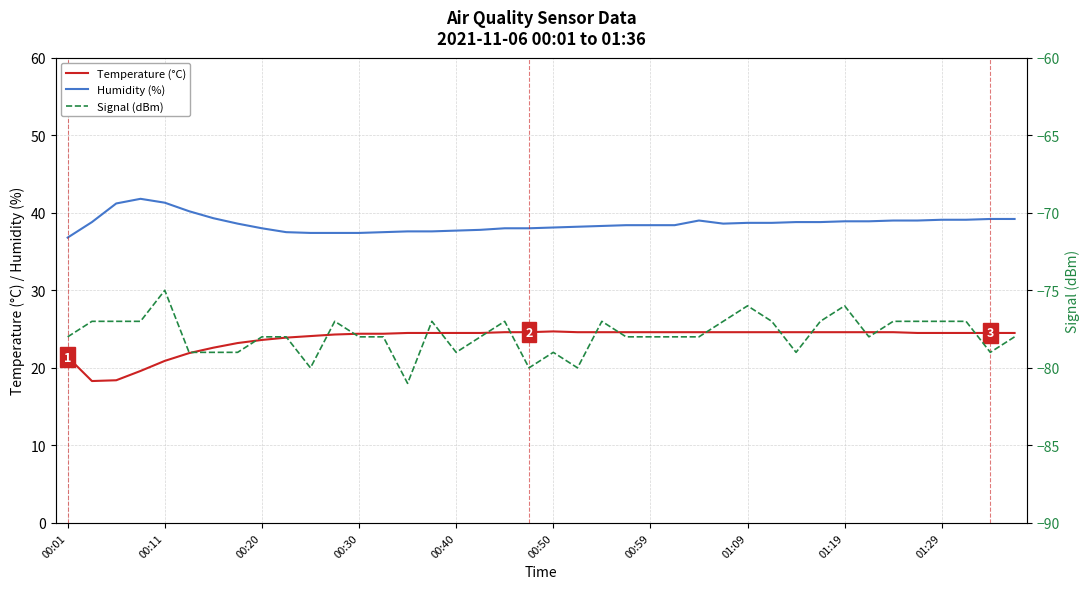

The value of Temperature (°C) at 22 is 24.6. True or false?

True